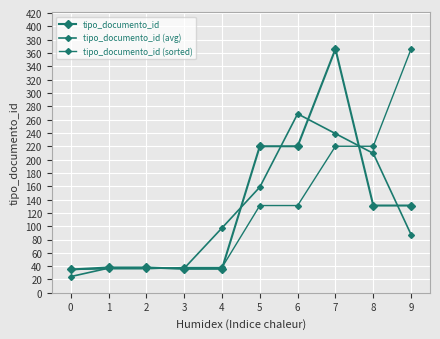

How many values in the tipo_documento_id (avg) series exceed 97?

5